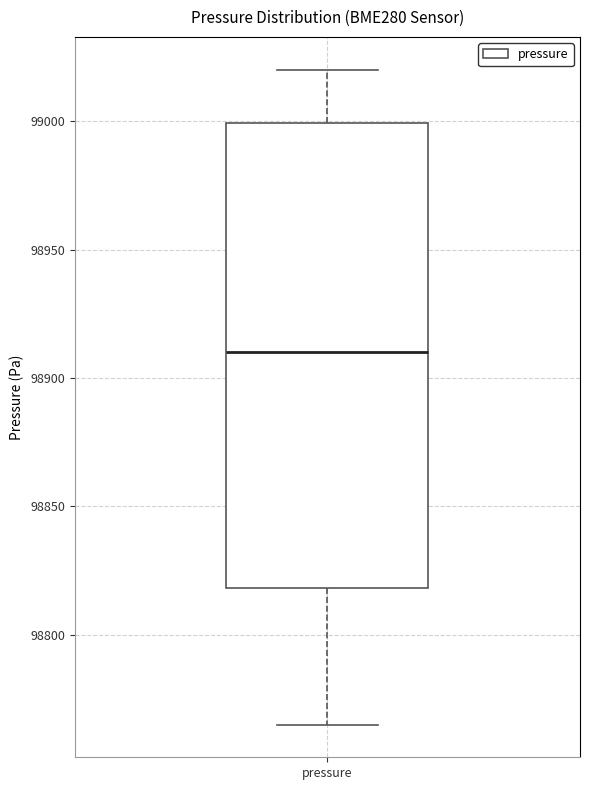

Transcribe this box plot: give where the median line is, the range the box spans, and where the two whiskers end, as read against the y-axis. The values are not printed on the chart, so give them approximately, as read against the axis.

median 98910, box 98820 to 99000, whiskers 98765 to 99020